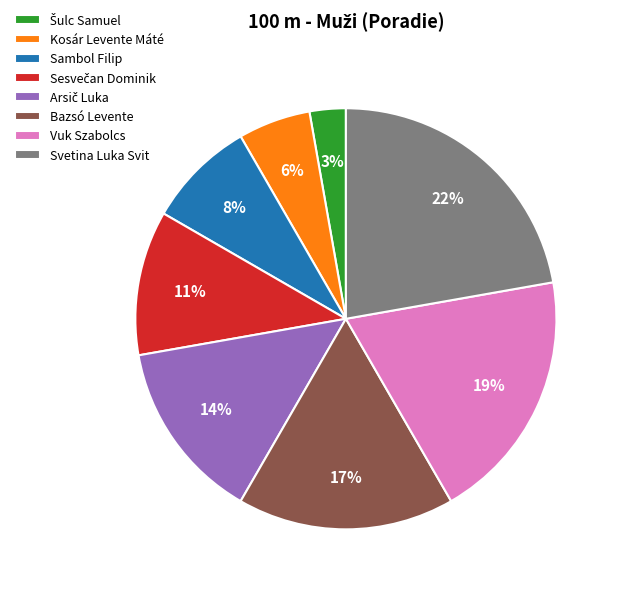

To the nearest percent, what is the average slice percentage?

12%